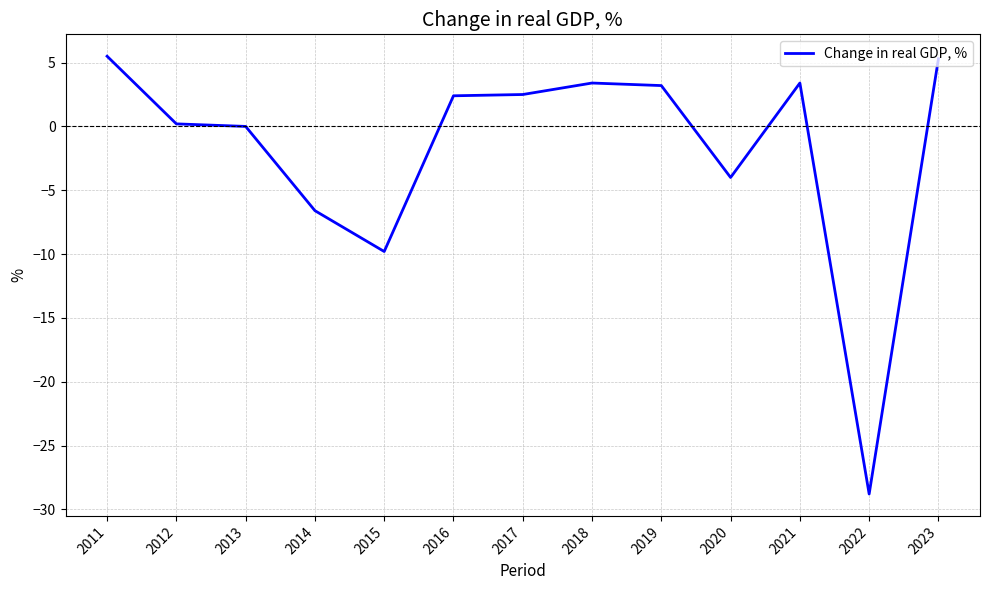

What is the average value?

-1.8